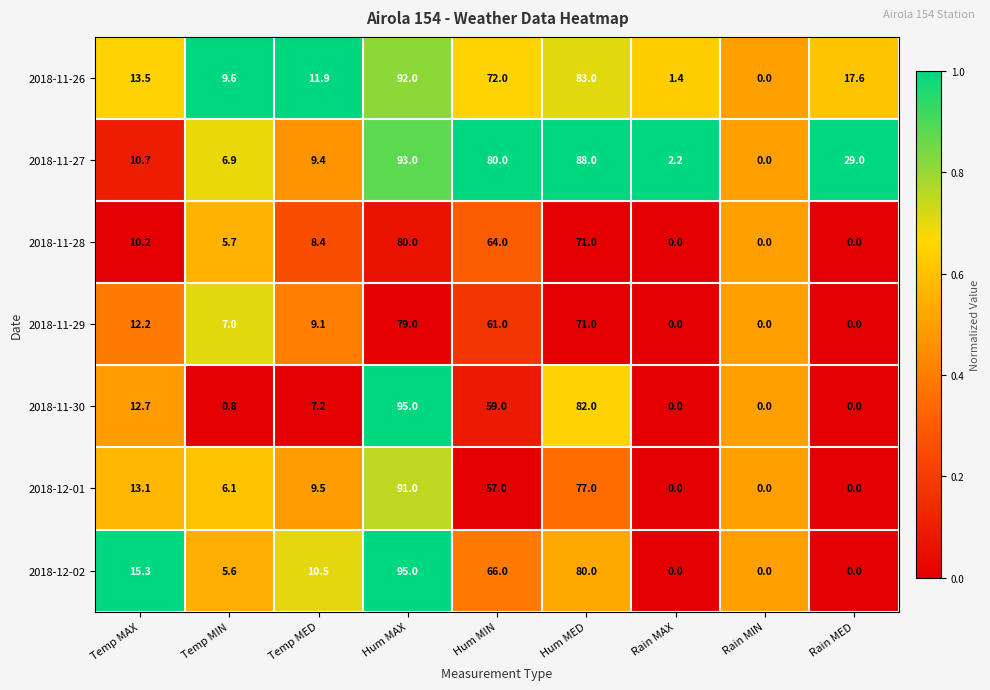

What is the sum of all 2018-11-30 values?

256.7